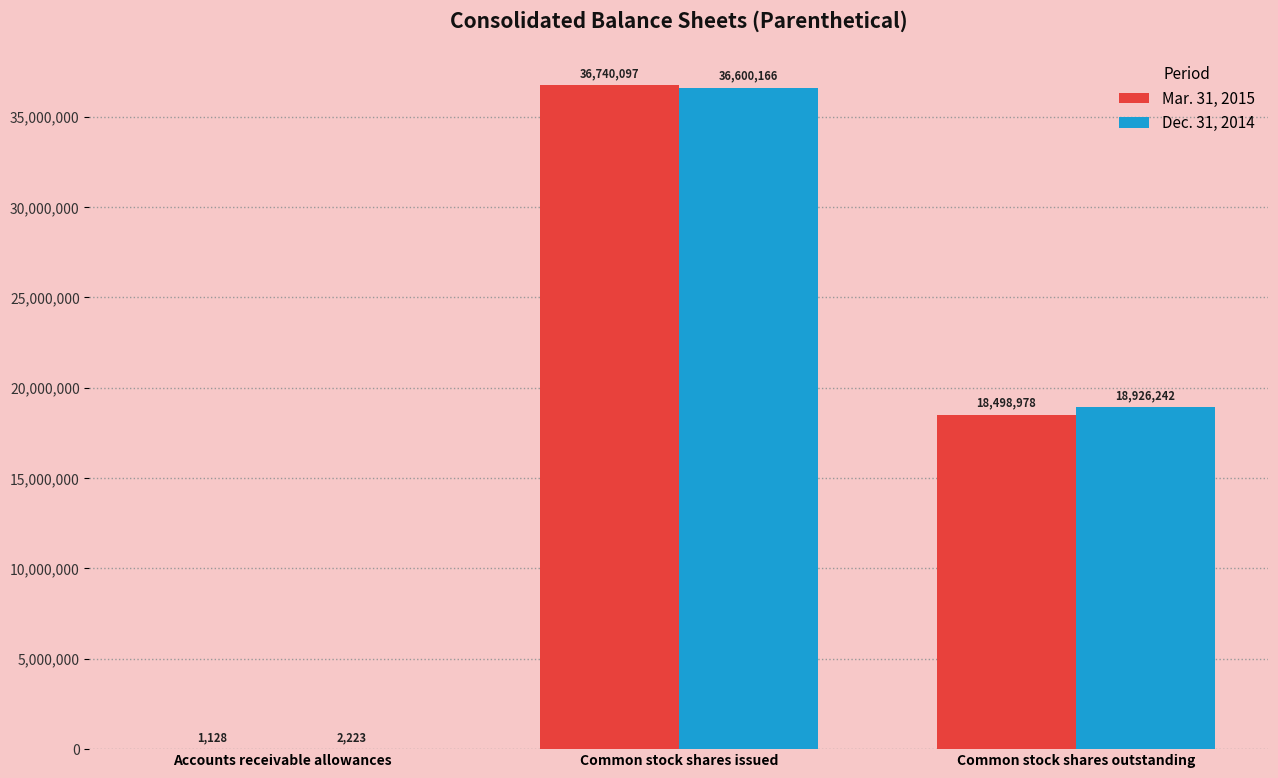

Reading left to right, extract all data points from this chart.

Mar. 31, 2015: 1128	36740097	18498978
Dec. 31, 2014: 2223	36600166	18926242